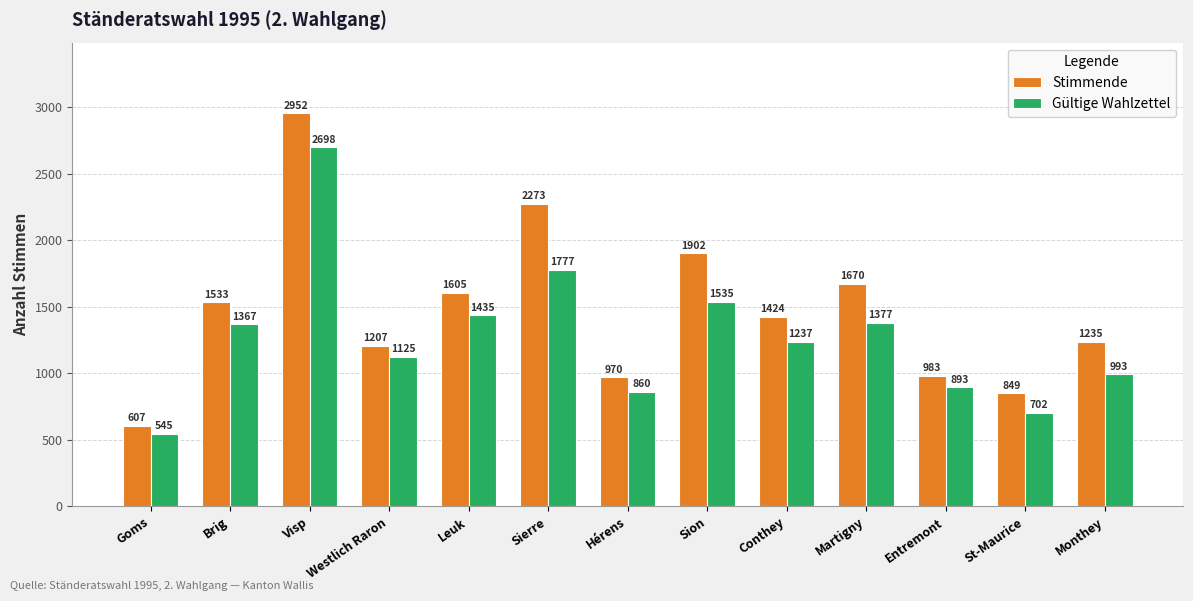

Is the value of Gültige Wahlzettel at Brig greater than the value of Stimmende at Visp?

No